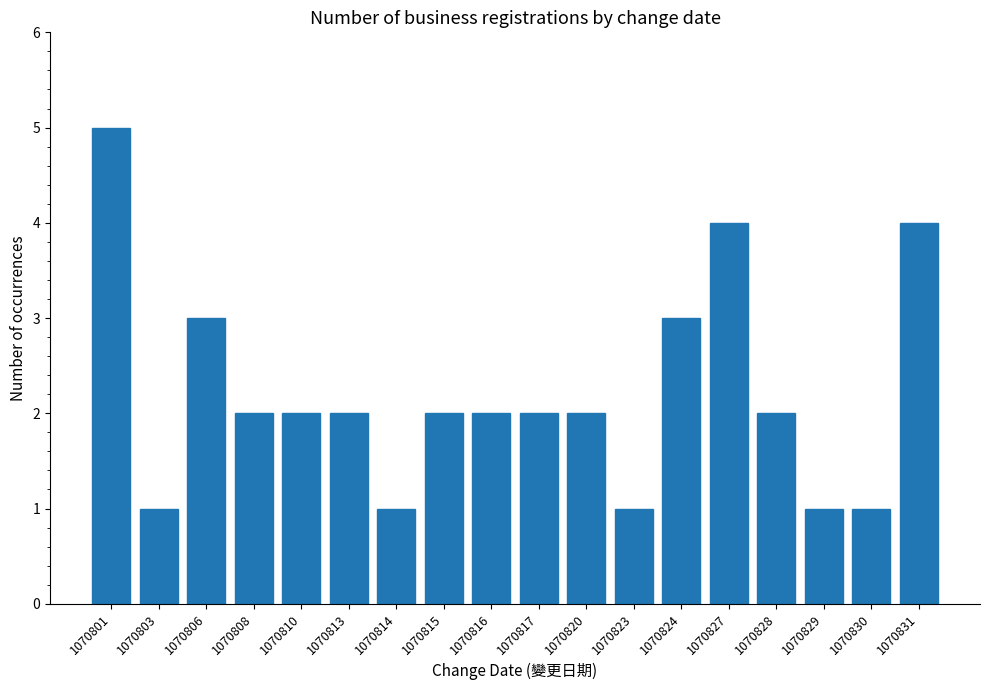

Reading left to right, transcribe all the data shown in this chart.

1070801=5	1070803=1	1070806=3	1070808=2	1070810=2	1070813=2	1070814=1	1070815=2	1070816=2	1070817=2	1070820=2	1070823=1	1070824=3	1070827=4	1070828=2	1070829=1	1070830=1	1070831=4